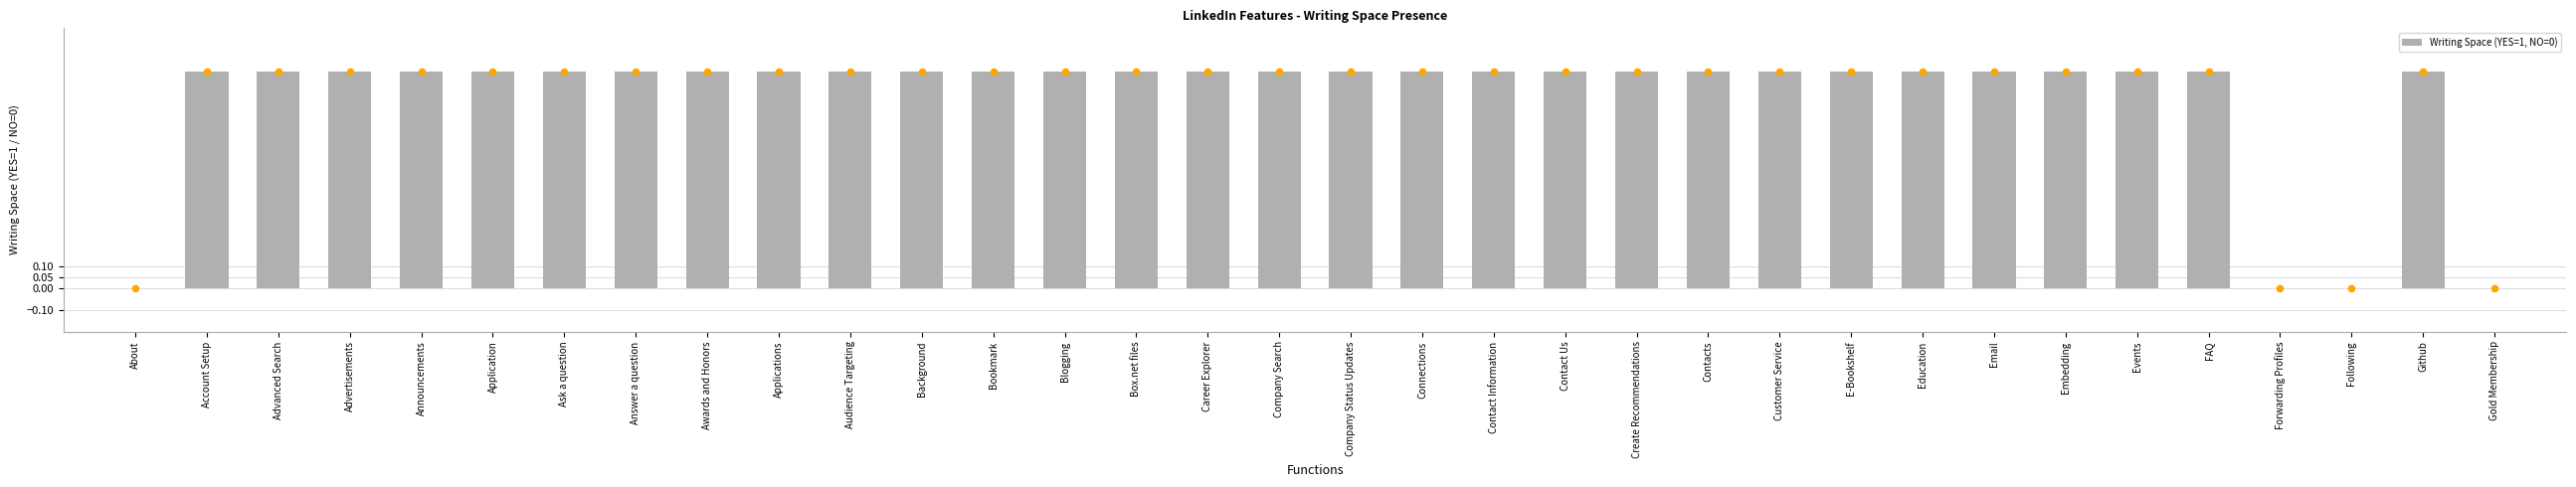

Approximately how many times larger is the value at Events compared to Contact Information?

1.0